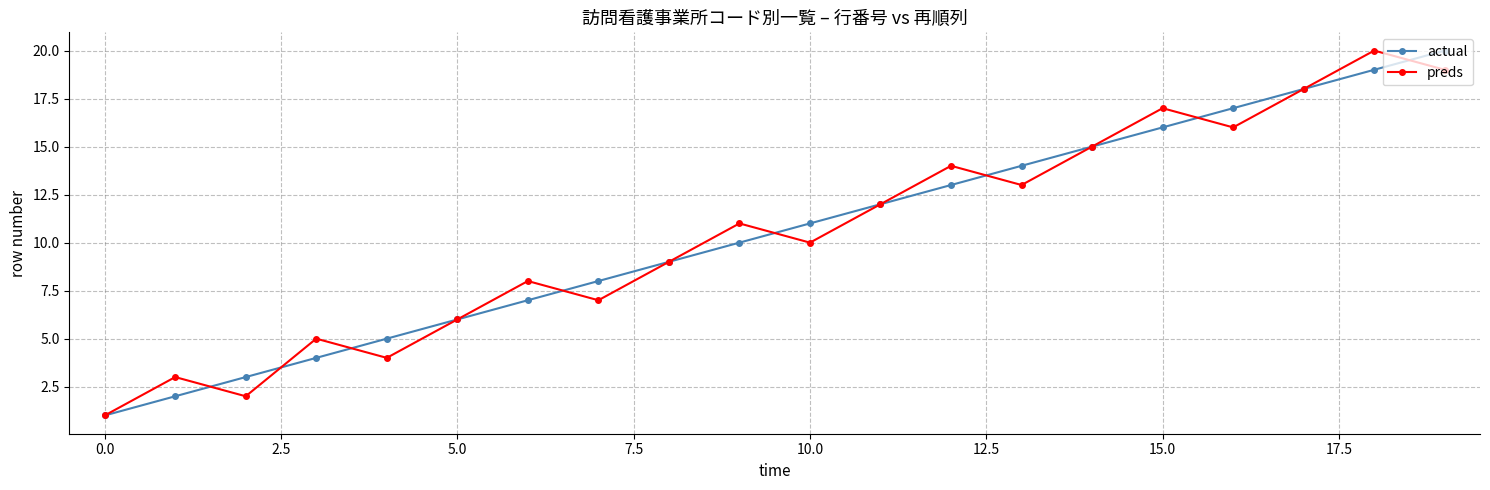

What is the maximum value shown in the chart?

20